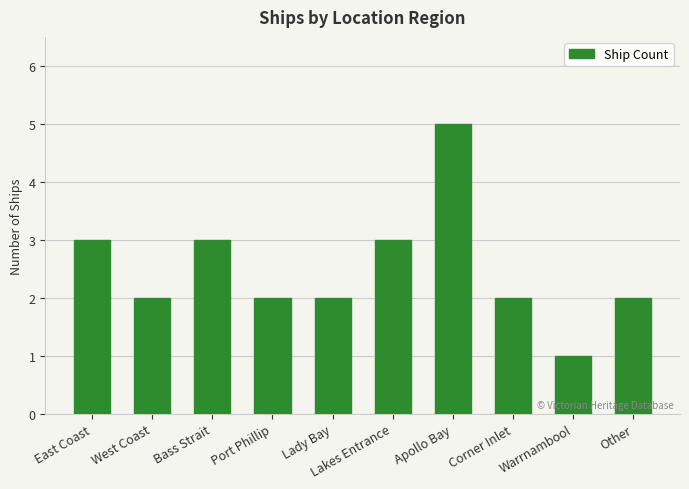

True or false: the data shows 2 at Lady Bay.

True